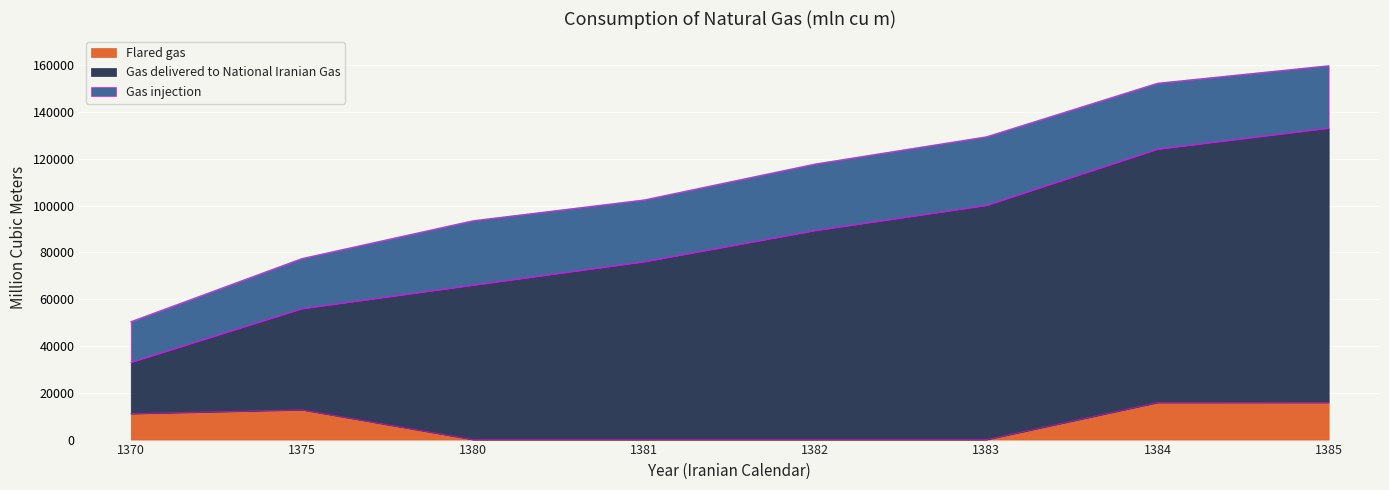

What is the difference between the second highest and minimum values in the Flared gas series?

15837